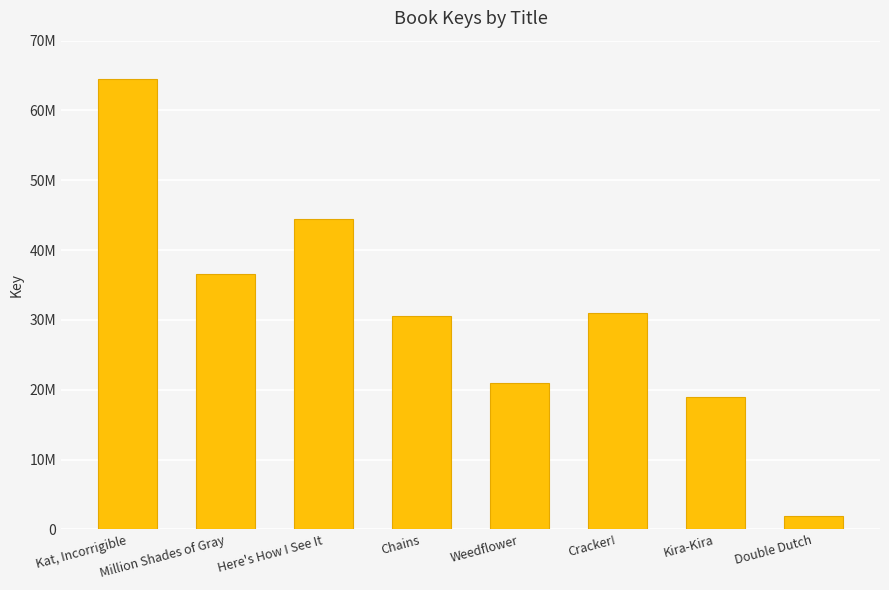

Reading right to left, list all the values displayed in this chart.

Double Dutch=1908058	Kira-Kira=19010668	Cracker!=31041879	Weedflower=20961863	Chains=30585656	Here's How I See It=44409810	Million Shades of Gray=36552809	Kat, Incorrigible=64479023